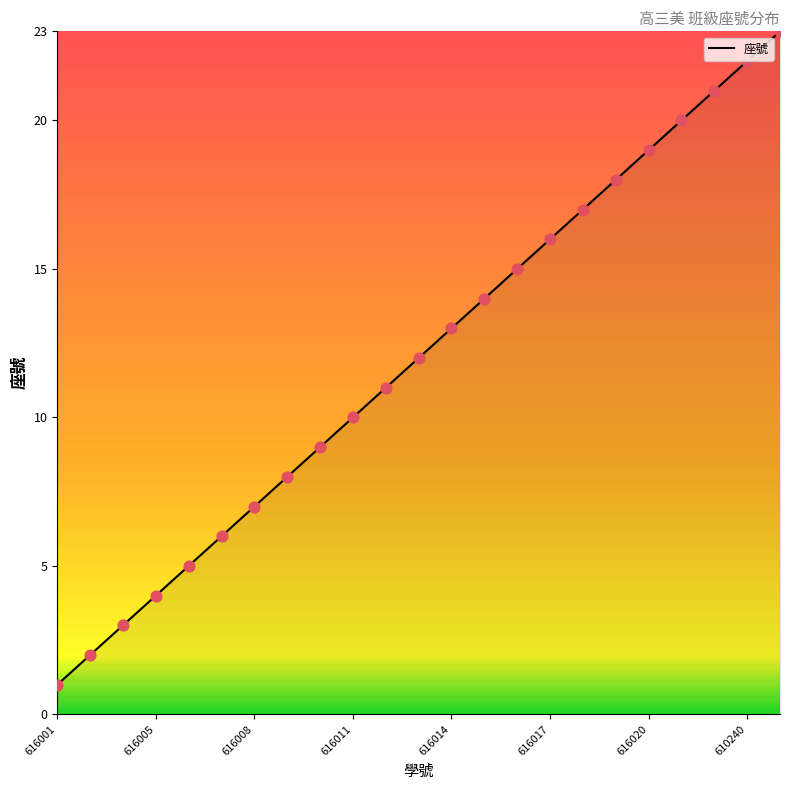

What is the greatest value displayed?

23